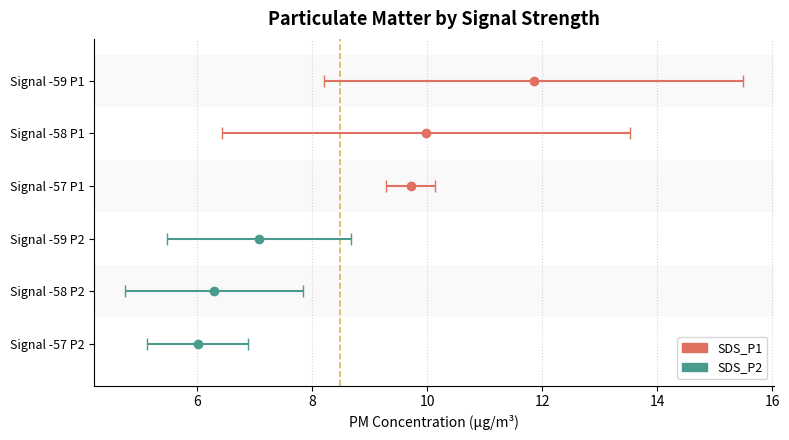

What is the total value across all series at 7?

13.7